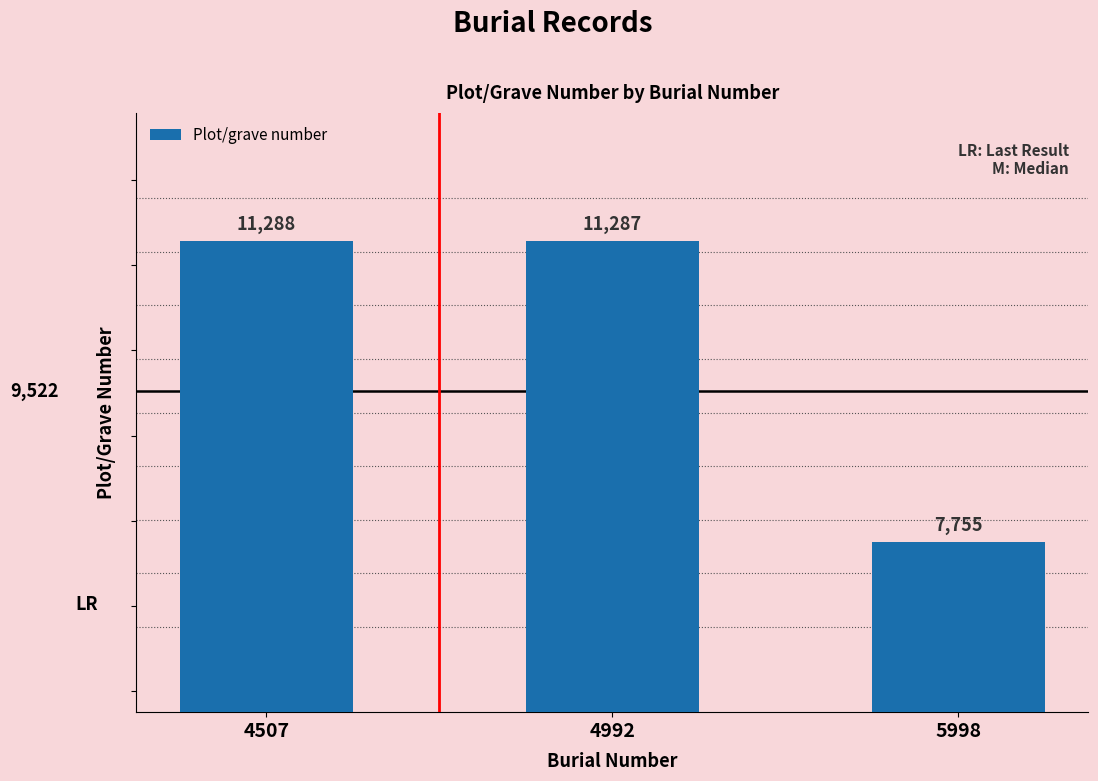

Which has a higher value, 4507 or 4992?

4507